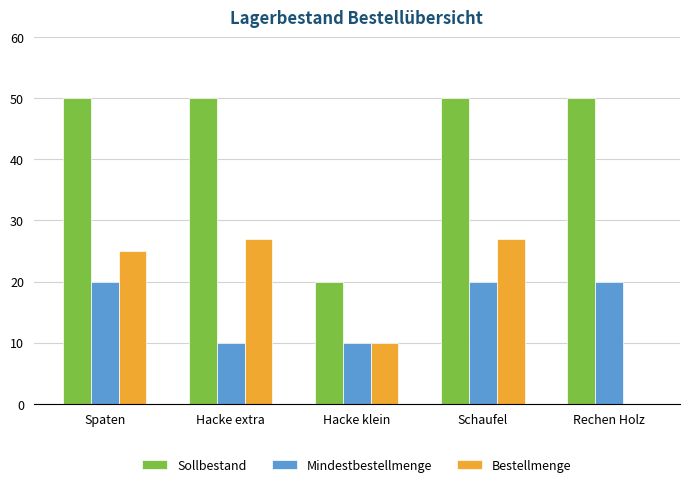

What are all the series names shown in the legend?

Sollbestand, Mindestbestellmenge, Bestellmenge